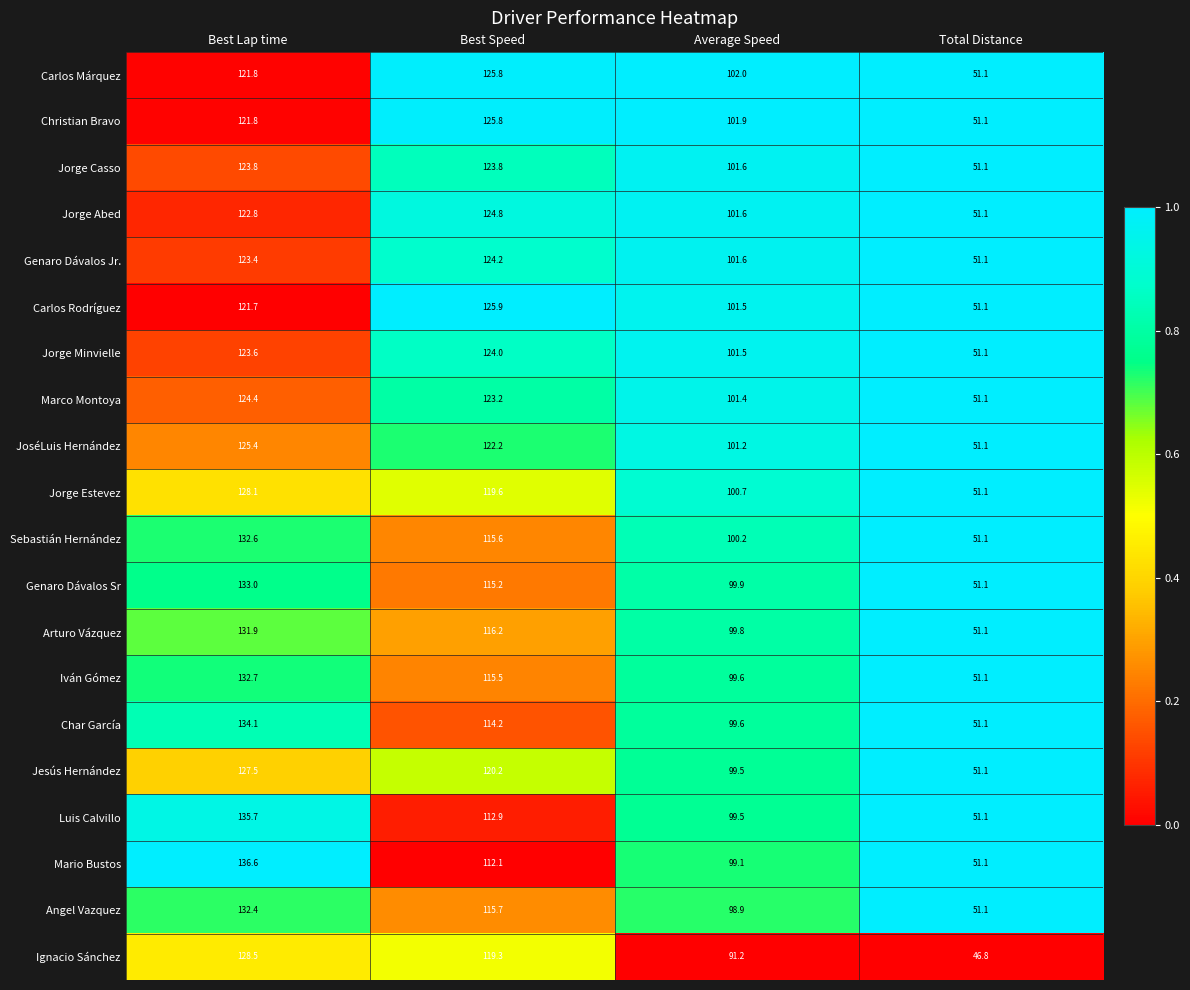

At which category is the sum across all series the highest?

Best Lap time